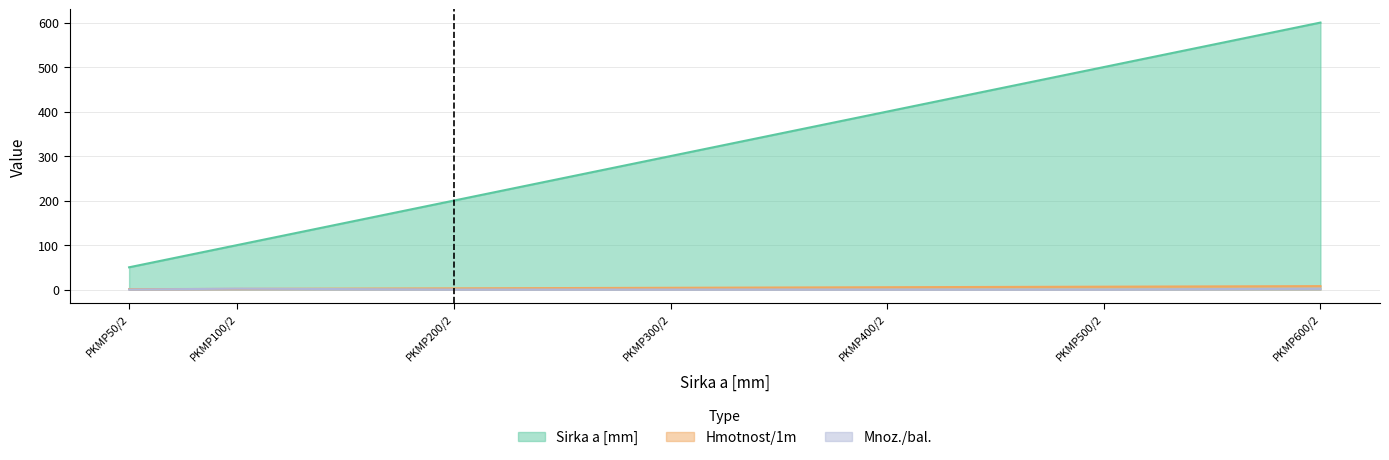

What is the spread (max minus min) of values at PKMP300/2?

300.0